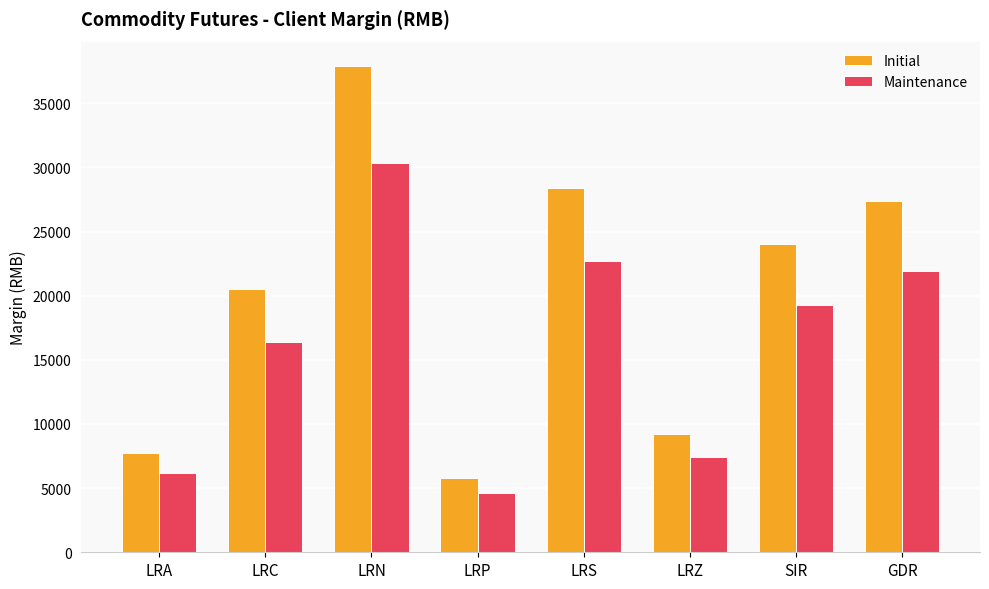

Between LRA and LRS, which series saw the biggest shift?

Initial